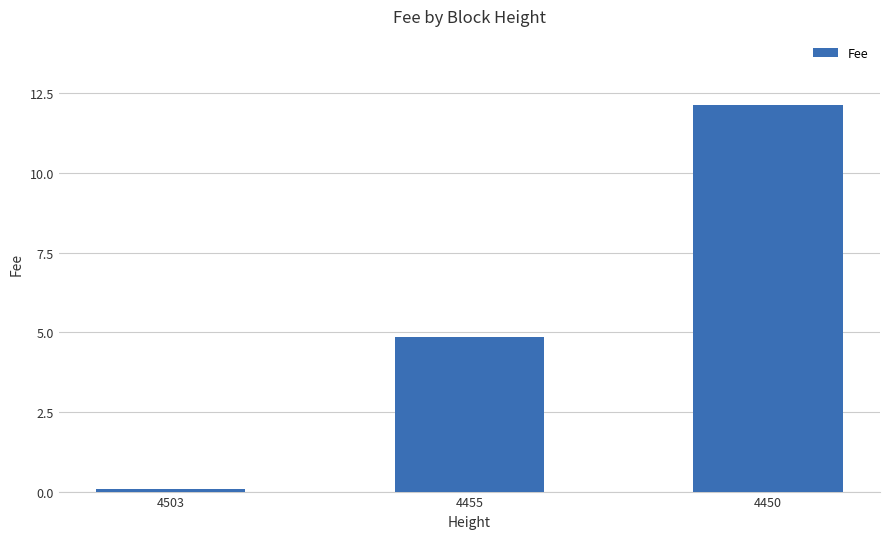

Is it true that the value at 4450 is 5.0?

False